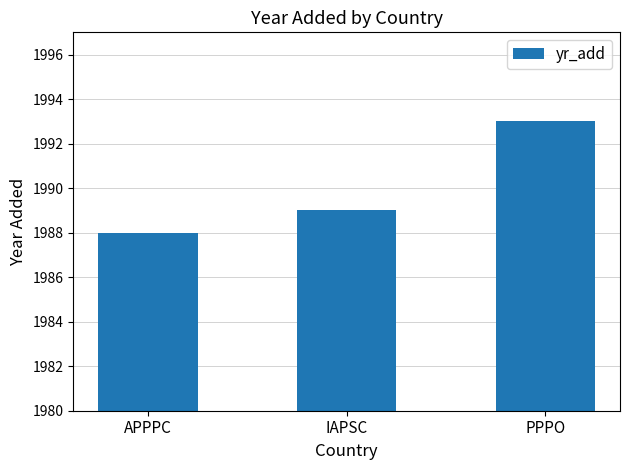

Which label corresponds to the largest value in the chart?

PPPO